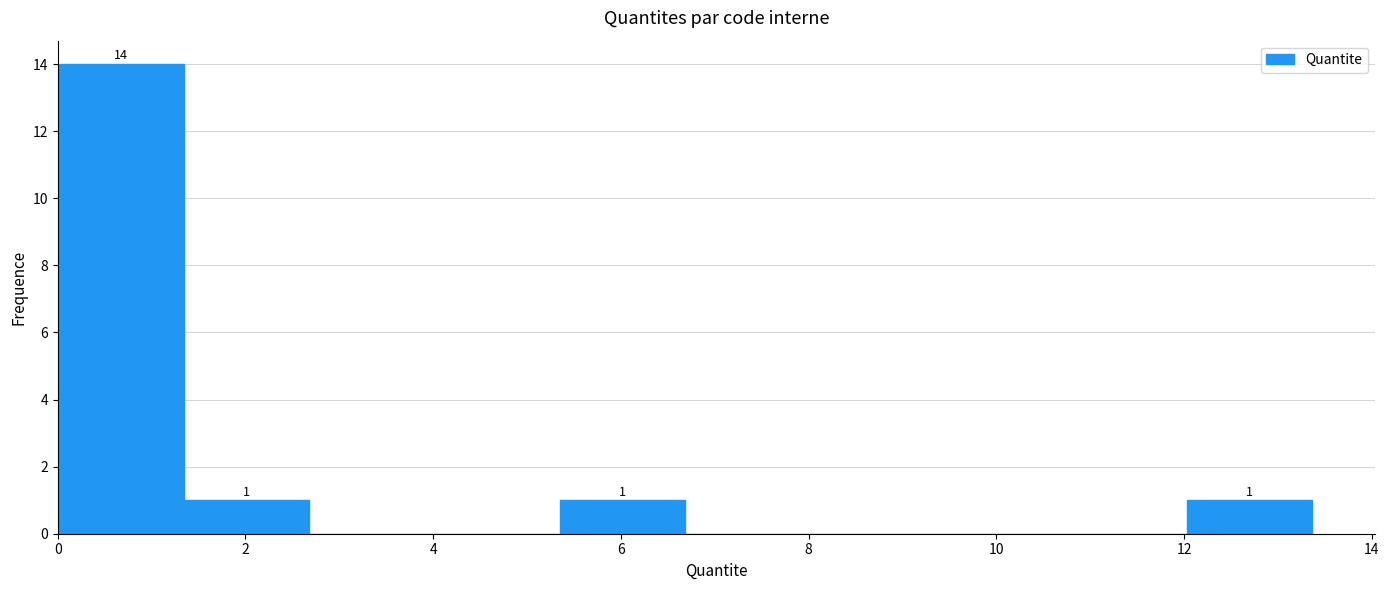

Which range on the x-axis has the tallest bar?

0.0 to 1.4